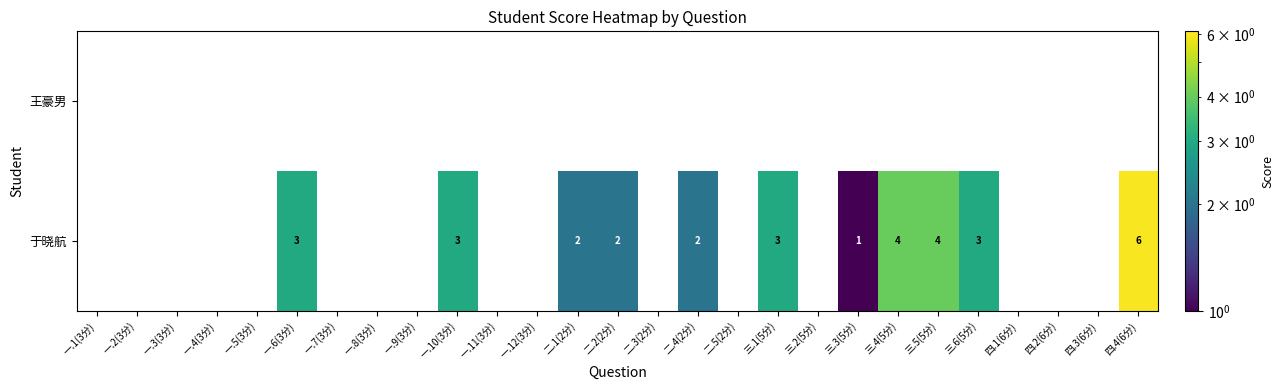

Rank the series by their average value, from highest to lowest.

于晓航, 王豪男